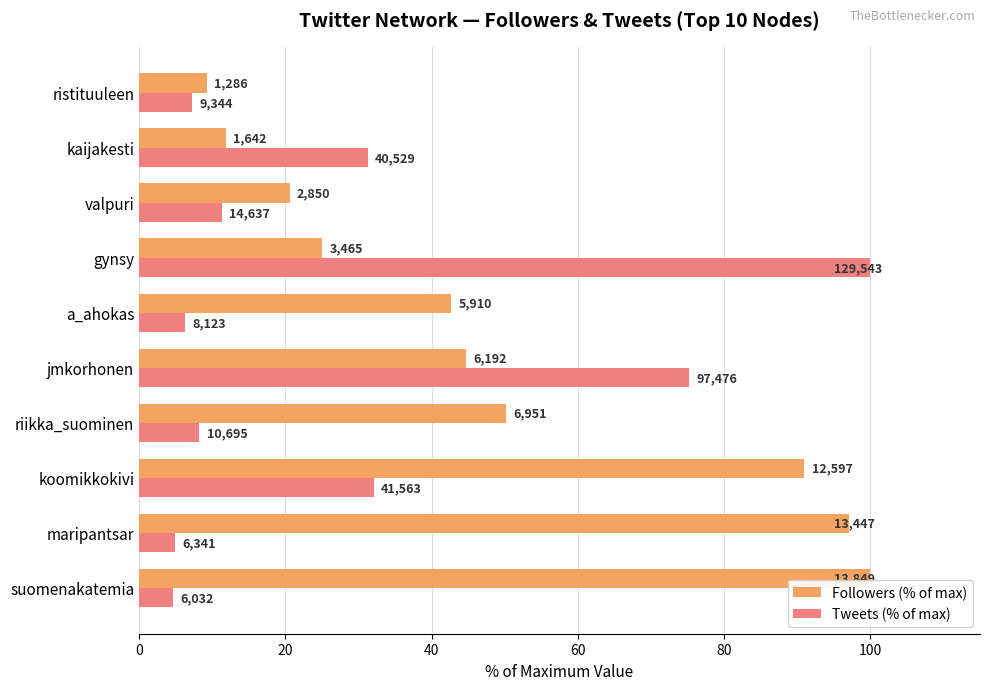

What are all the series names shown in the legend?

Followers (% of max), Tweets (% of max)